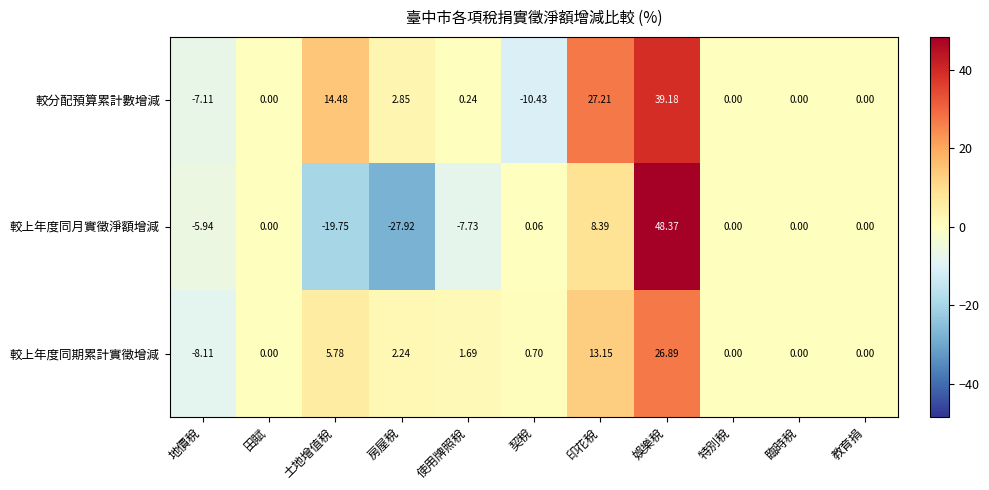

At which label is 較分配預算累計數增減 closest to 14?

土地增值稅